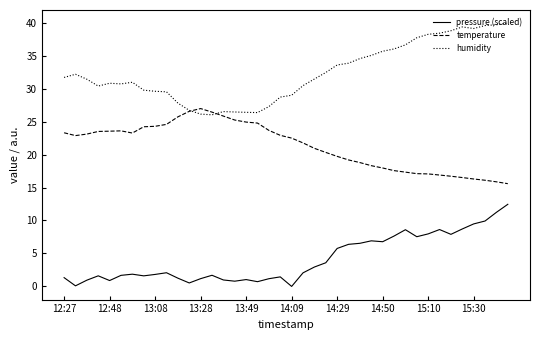

True or false: pressure (scaled) and temperature cross at least once.

False